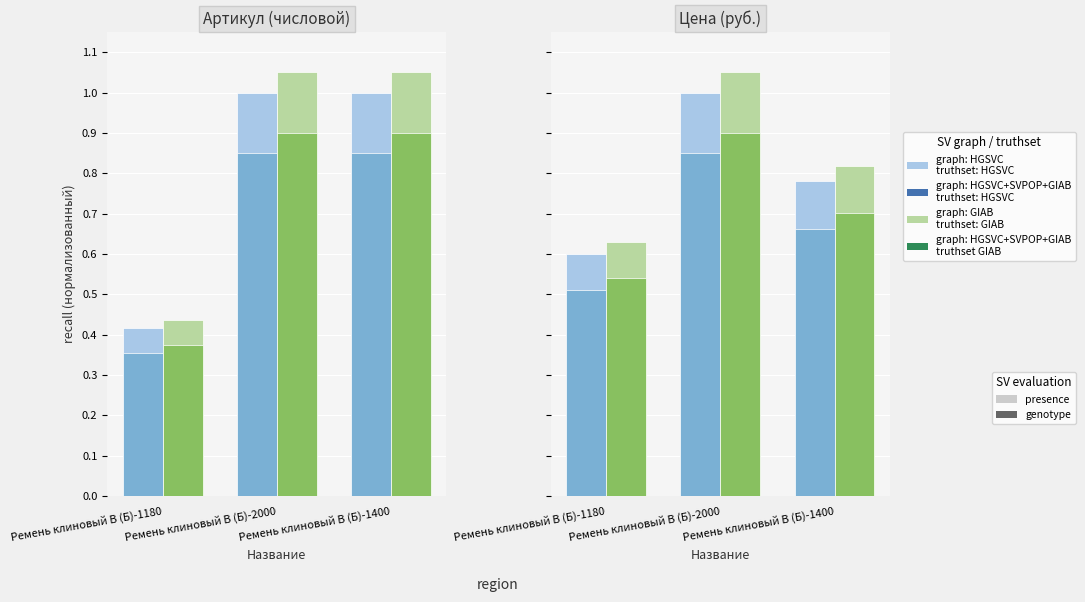

Which label corresponds to the largest value in the chart?

Ремень клиновый В (Б)-2000